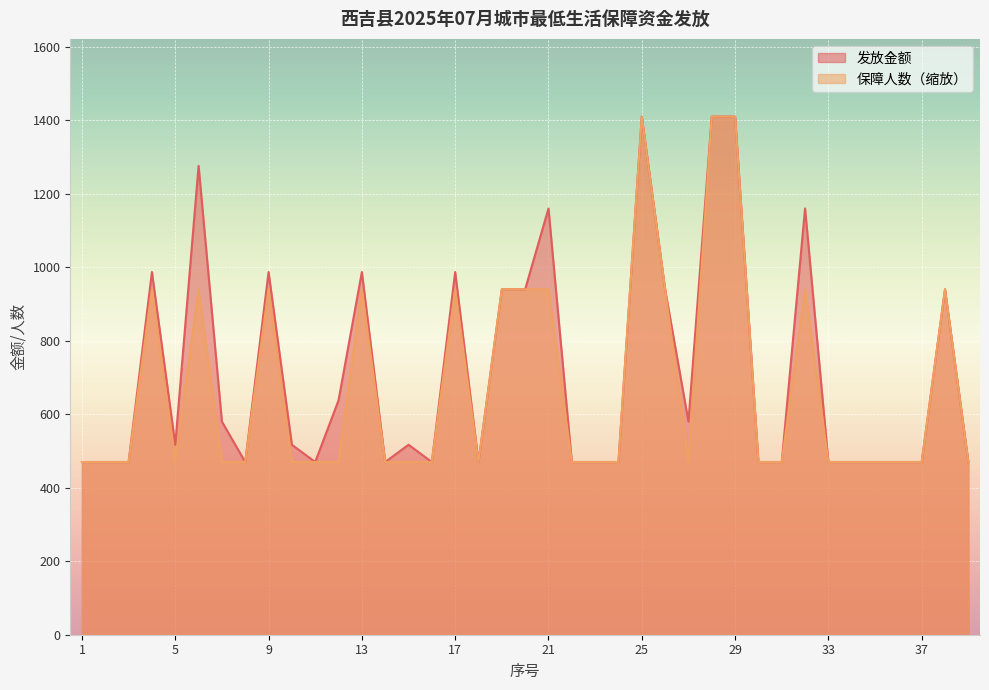

Reading left to right, list all the values displayed in this chart.

发放金额: 470	470	470	987	517	1276	580	470	987	517	470	638	987	470	517	470	987	470	940	940	1160	470	470	470	1410	940	580	1410	1410	470	470	1160	470	470	470	470	470	940	470
保障人数: 470	470	470	940	470	940	470	470	940	470	470	470	940	470	470	470	940	470	940	940	940	470	470	470	1410	940	470	1410	1410	470	470	940	470	470	470	470	470	940	470